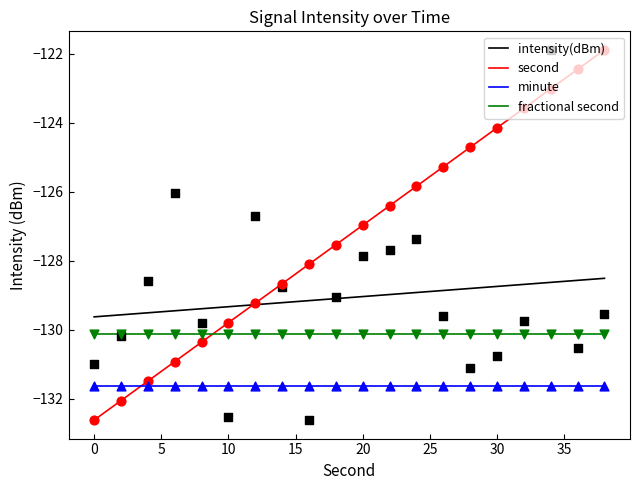

The intensity(dBm) series shows -129.3 at 10. True or false?

True